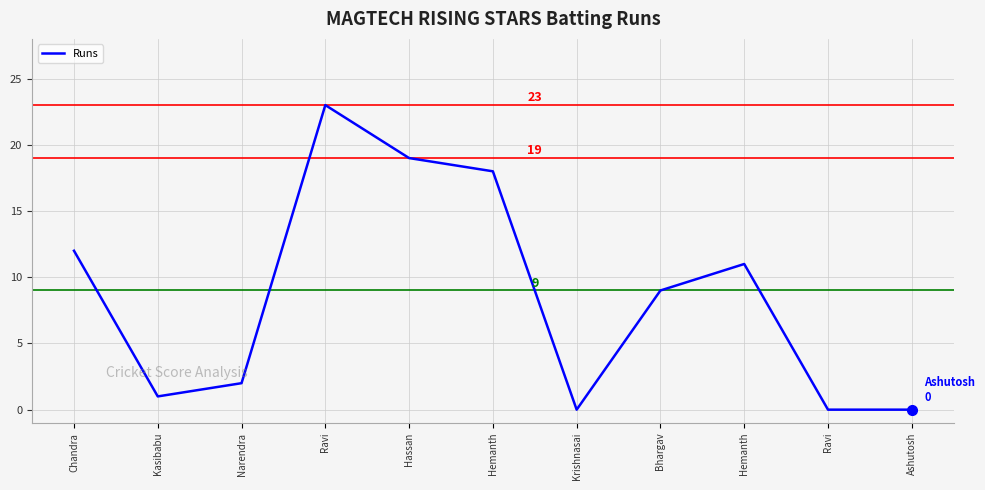

List the labels in order of value, smallest first.

Krishnasai, Ravi, Ashutosh, Kasibabu, Narendra, Bhargav, Hemanth, Chandra, Hemanth, Hassan, Ravi